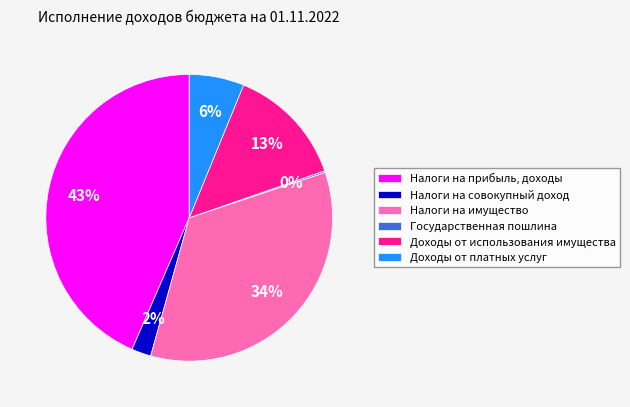

Approximately how many times larger is the value at Налоги на прибыль, доходы compared to Налоги на имущество?

1.3